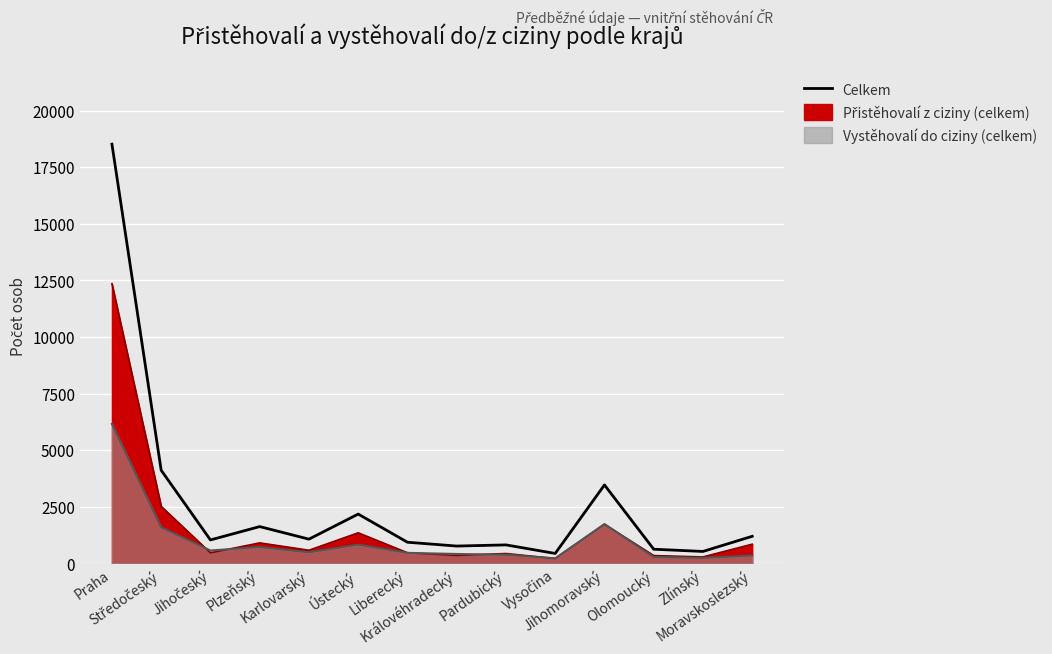

What is the difference between the maximum and second lowest values?

17994